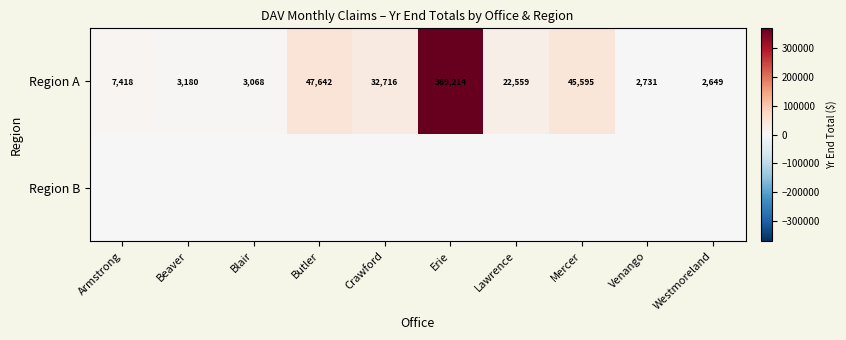

Read the Region A value at Erie, to the nearest 100.

369200